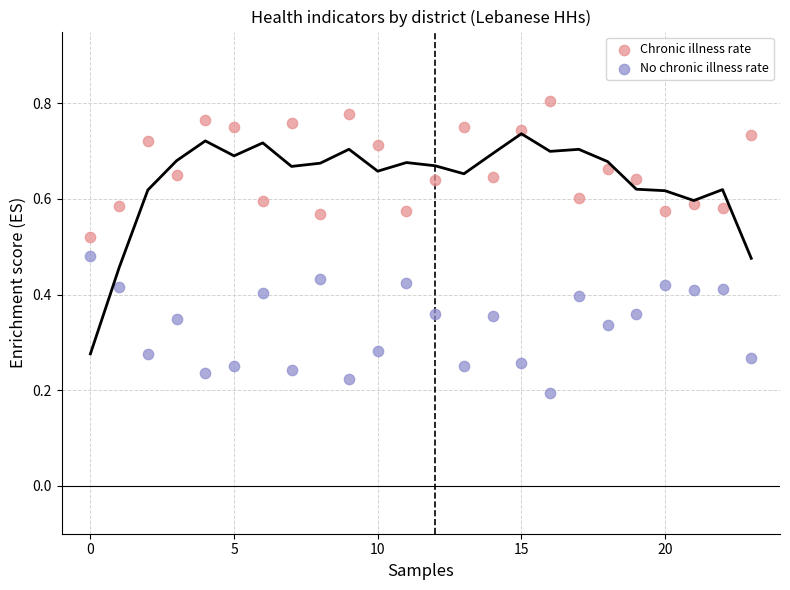

Which series contains the highest Y value?

Chronic illness rate